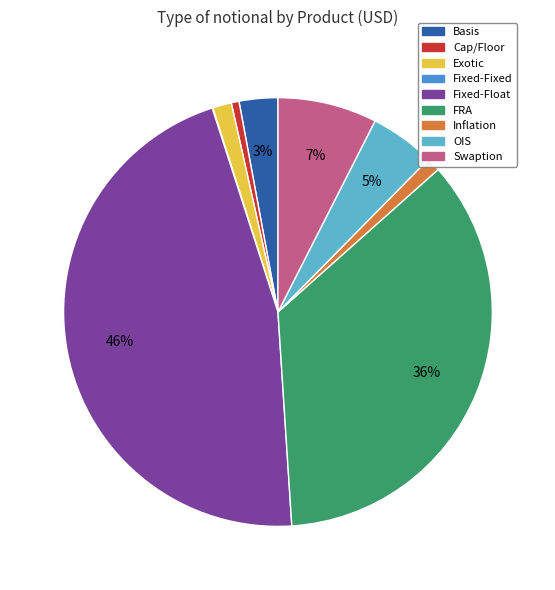

To the nearest percent, what is the average slice percentage?

11%